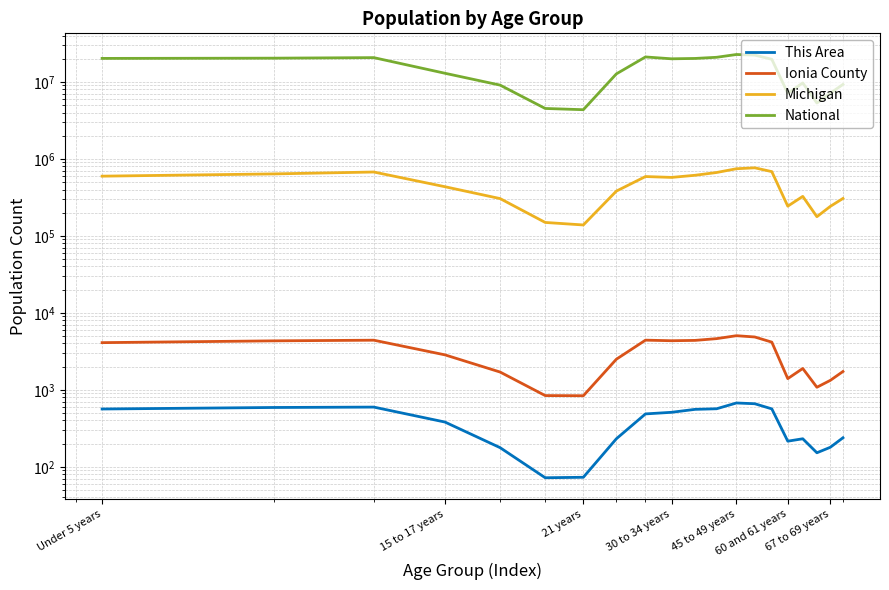

True or false: National and Michigan intersect in this chart.

False